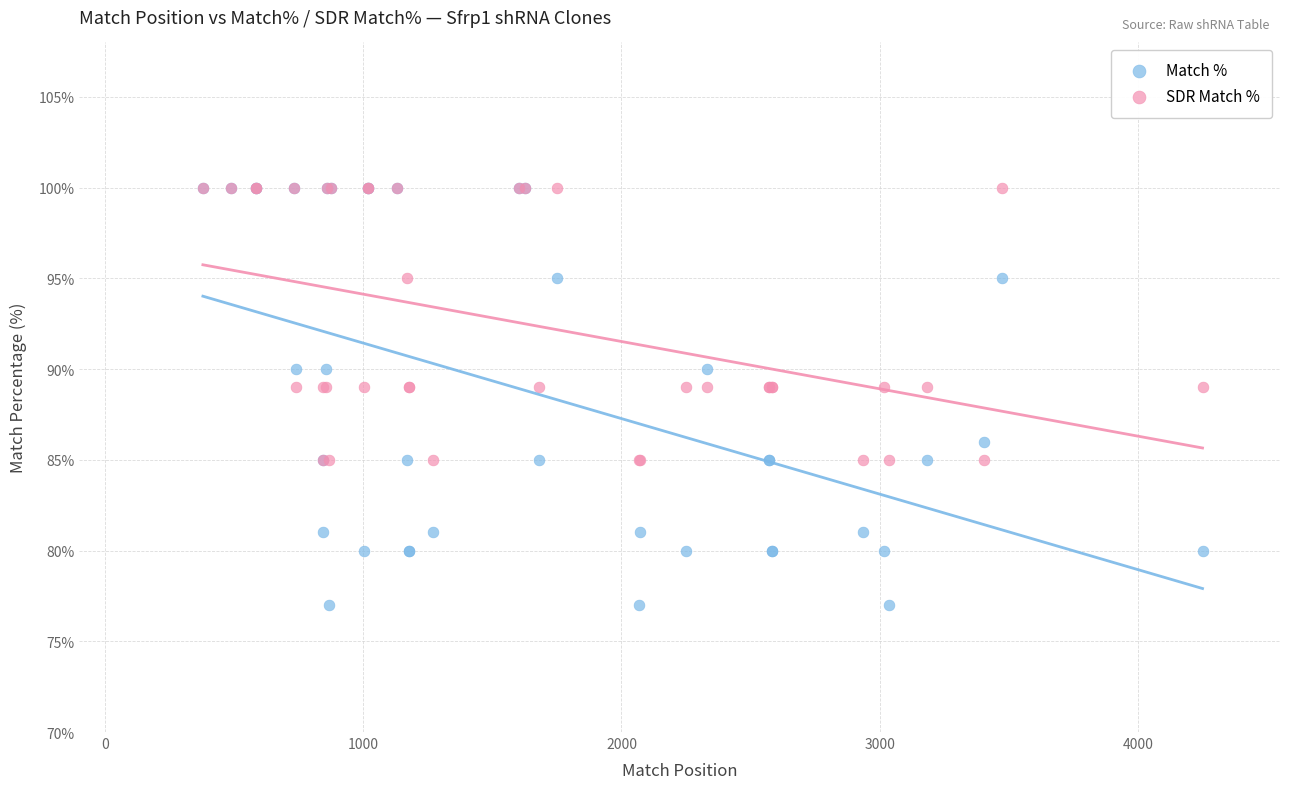

Which series reaches the minimum Y coordinate?

Match %